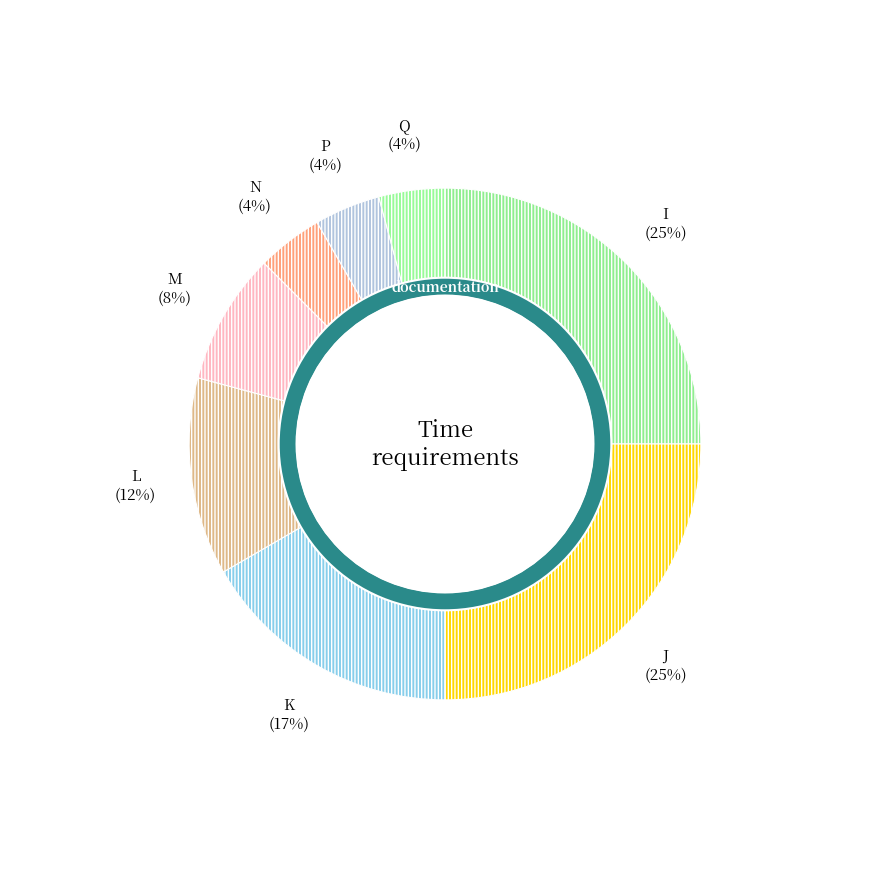

Which slice is the largest?

I